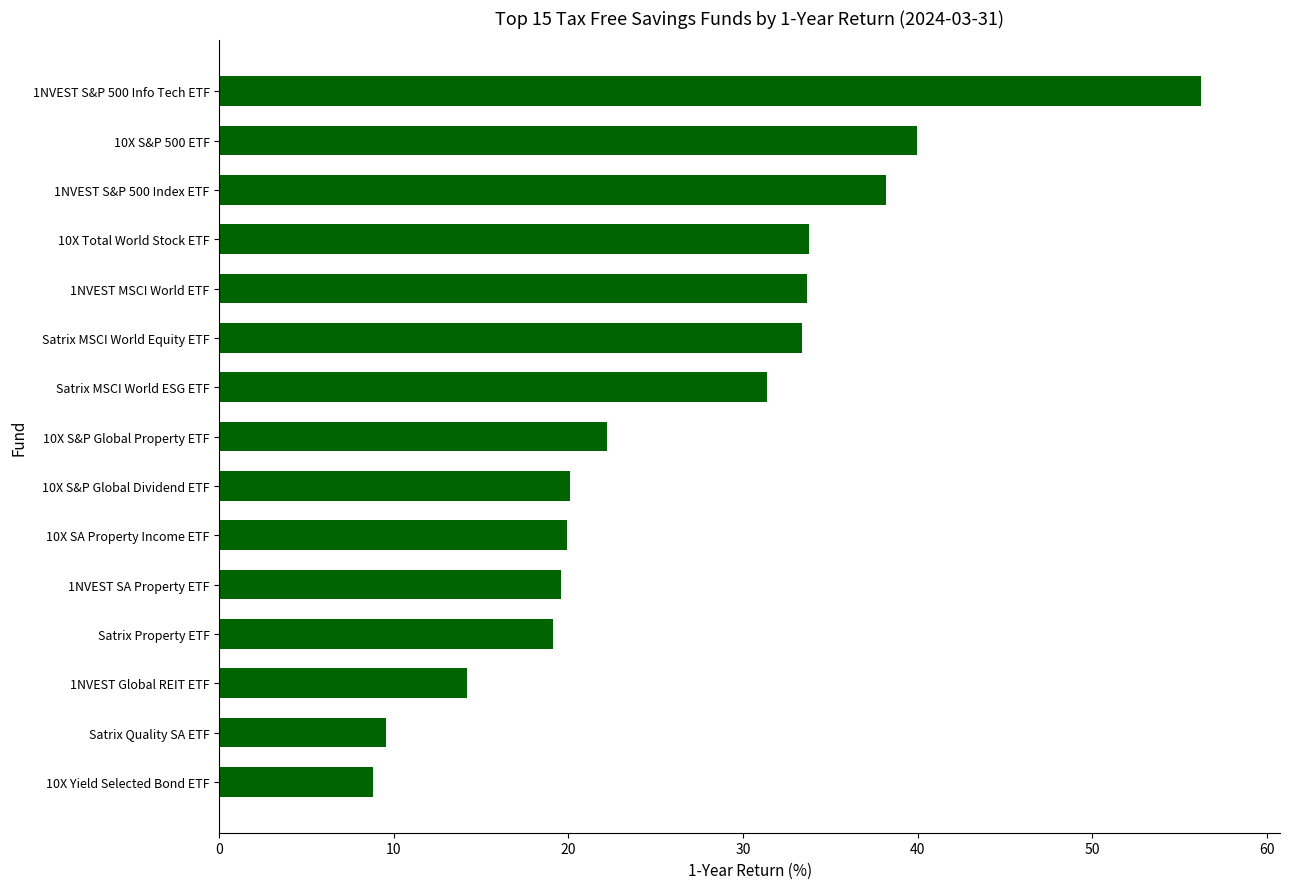

What is the difference between the maximum and second lowest values?

46.7